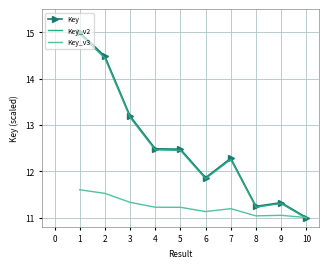

Where is Key nearest to the value 13?

3